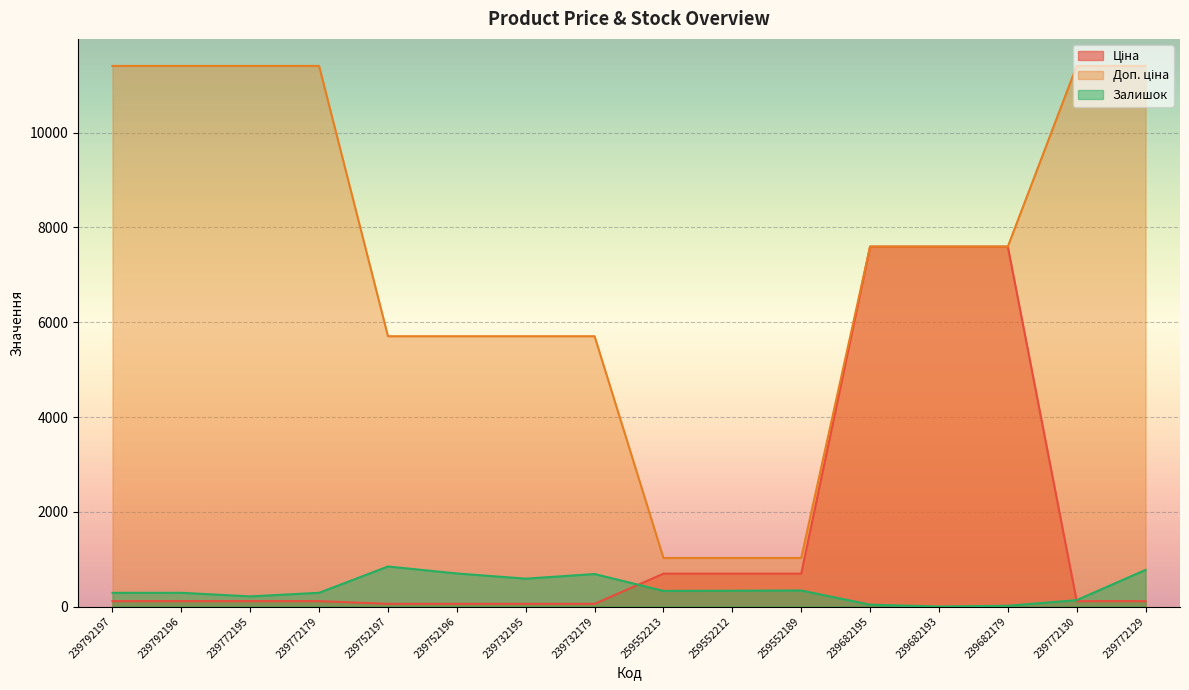

Is the value of Залишок at 239772129 greater than the value of Доп. ціна at 239682179?

No